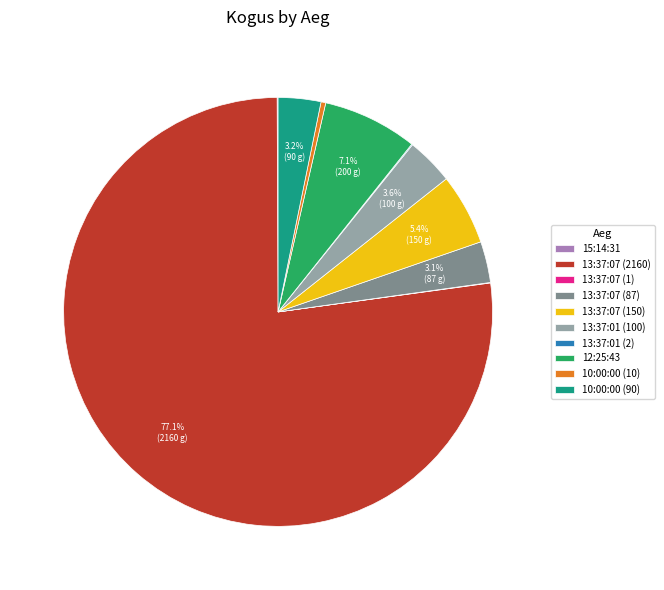

Which slice is the largest?

13:37:07 (2160)